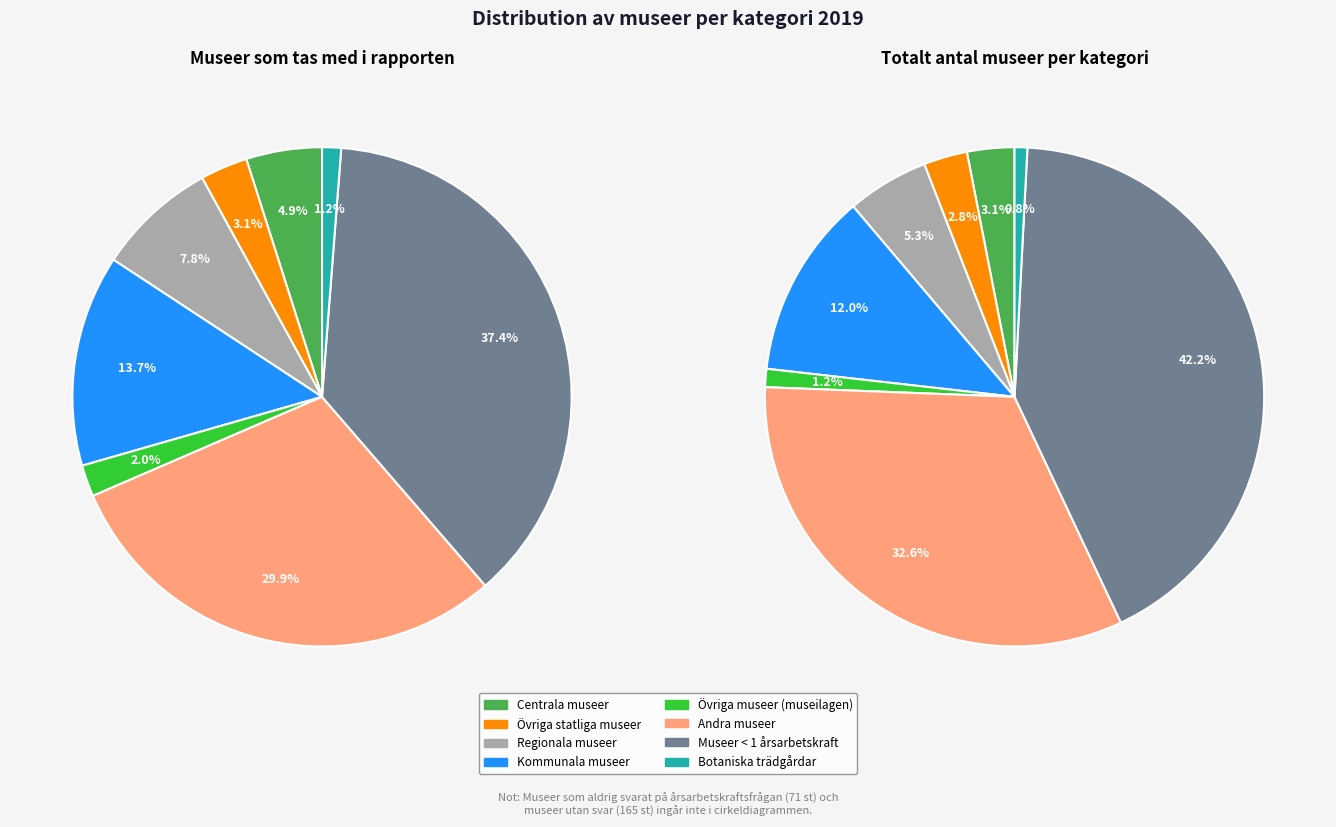

What percentage is NOT represented by Centrala museer?

95.1%